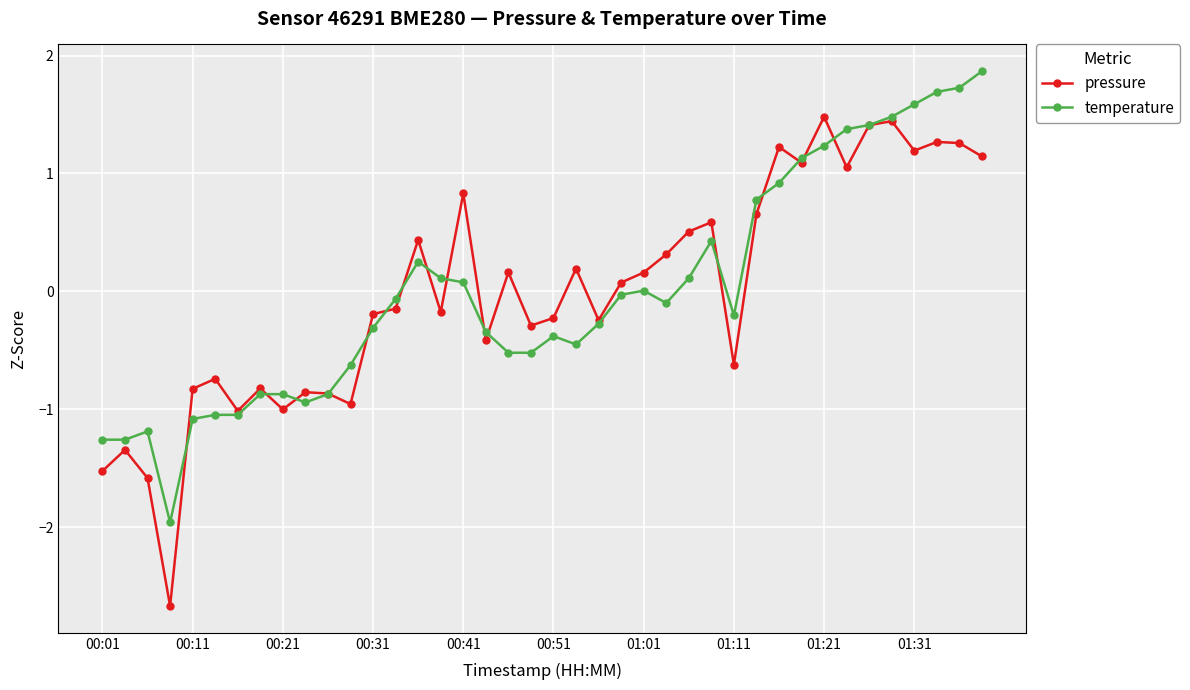

What is the minimum value for pressure?

-2.7